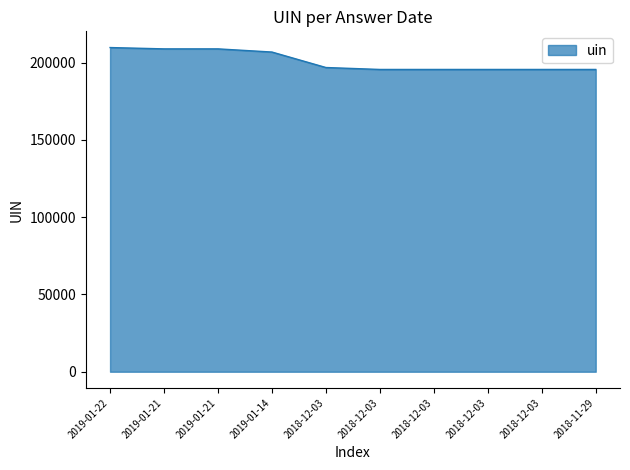

Approximately how many times larger is the value at 2018-12-03 compared to 2018-12-03?

1.0